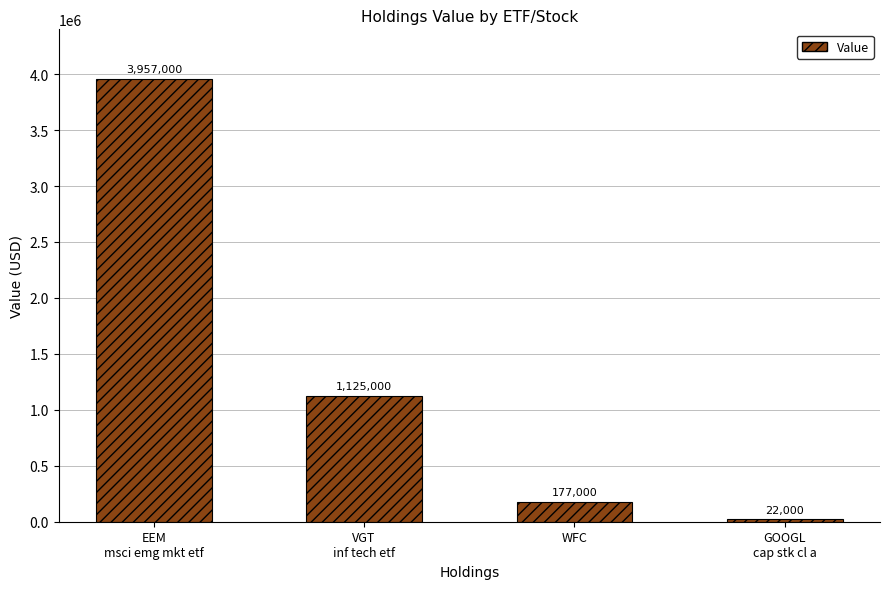

Is it true that the value at GOOGL
cap stk cl a is 22000?

True